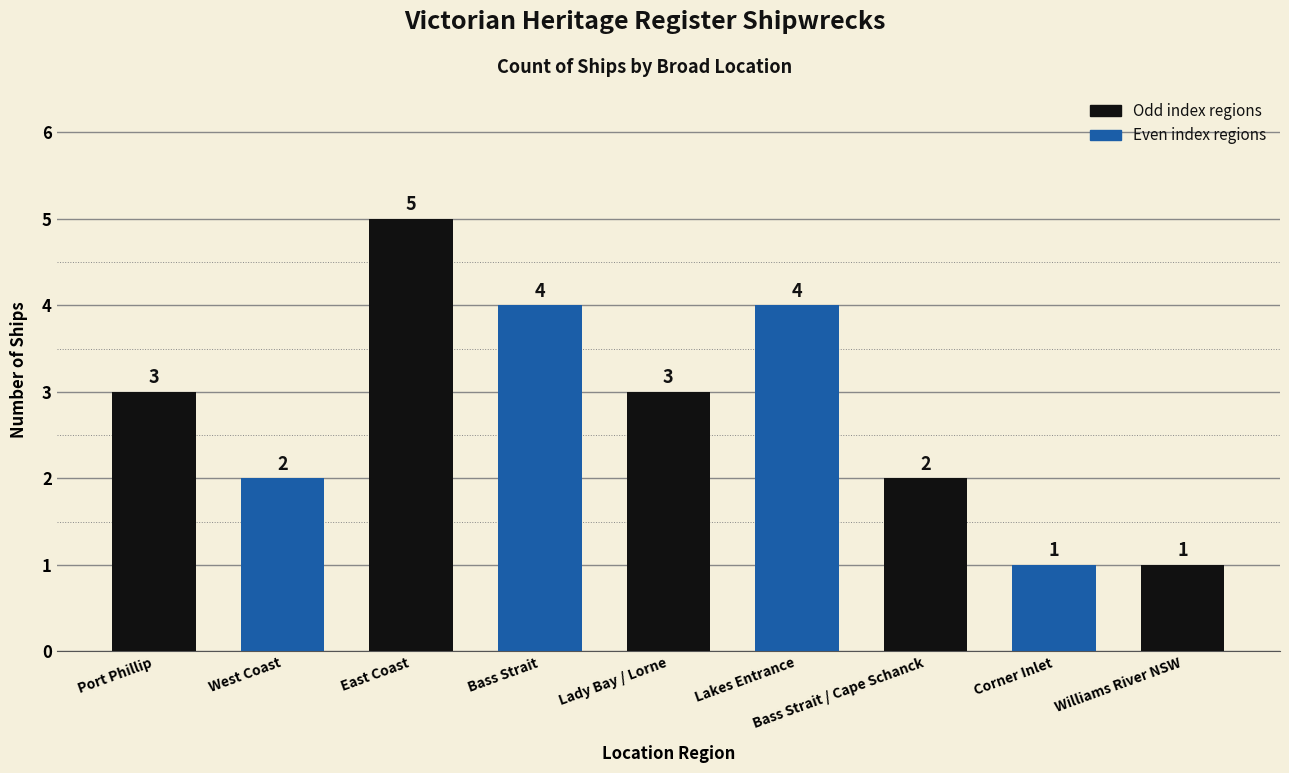

Count the number of data series in this chart.

1